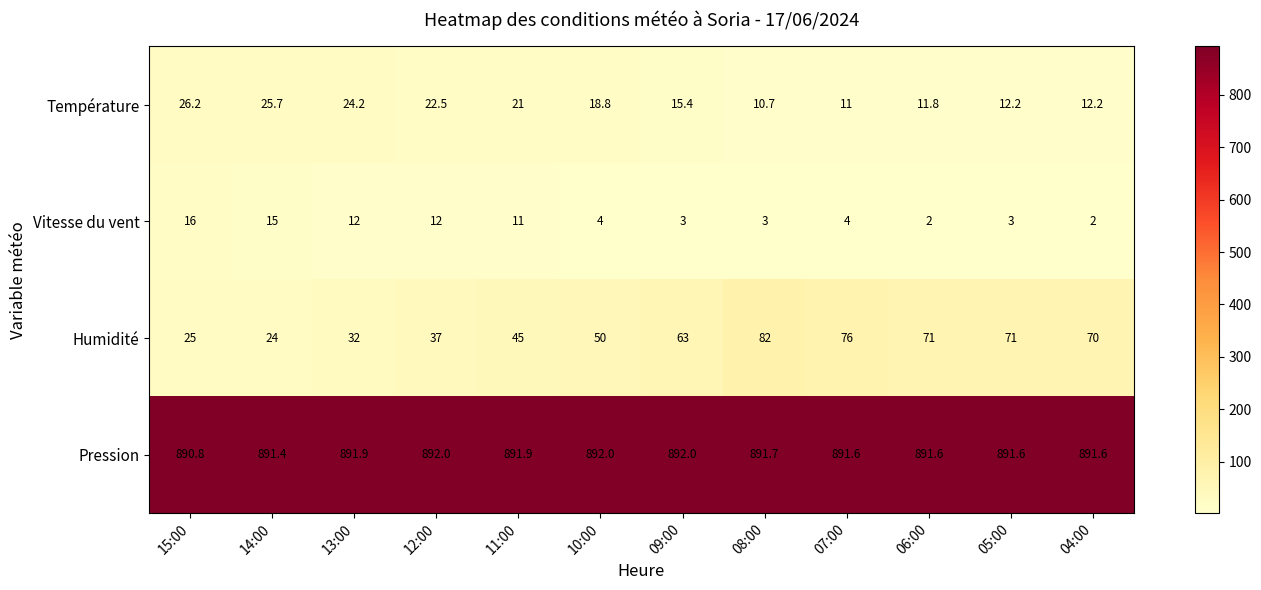

At which label does Humidité reach its minimum?

14:00